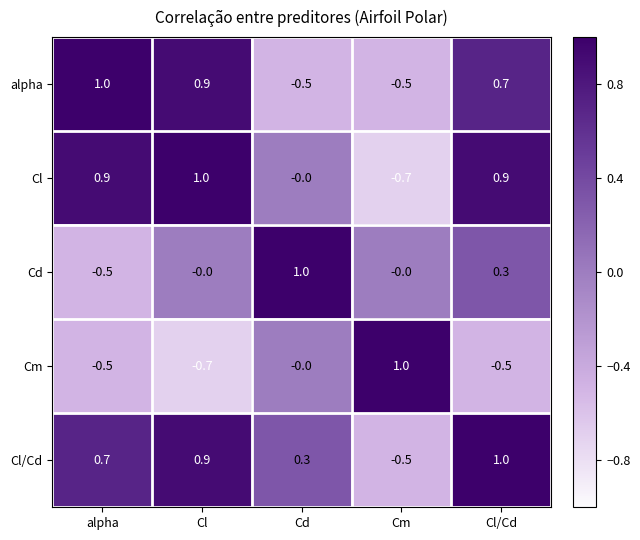

How many data points in Cl/Cd are above 0?

4